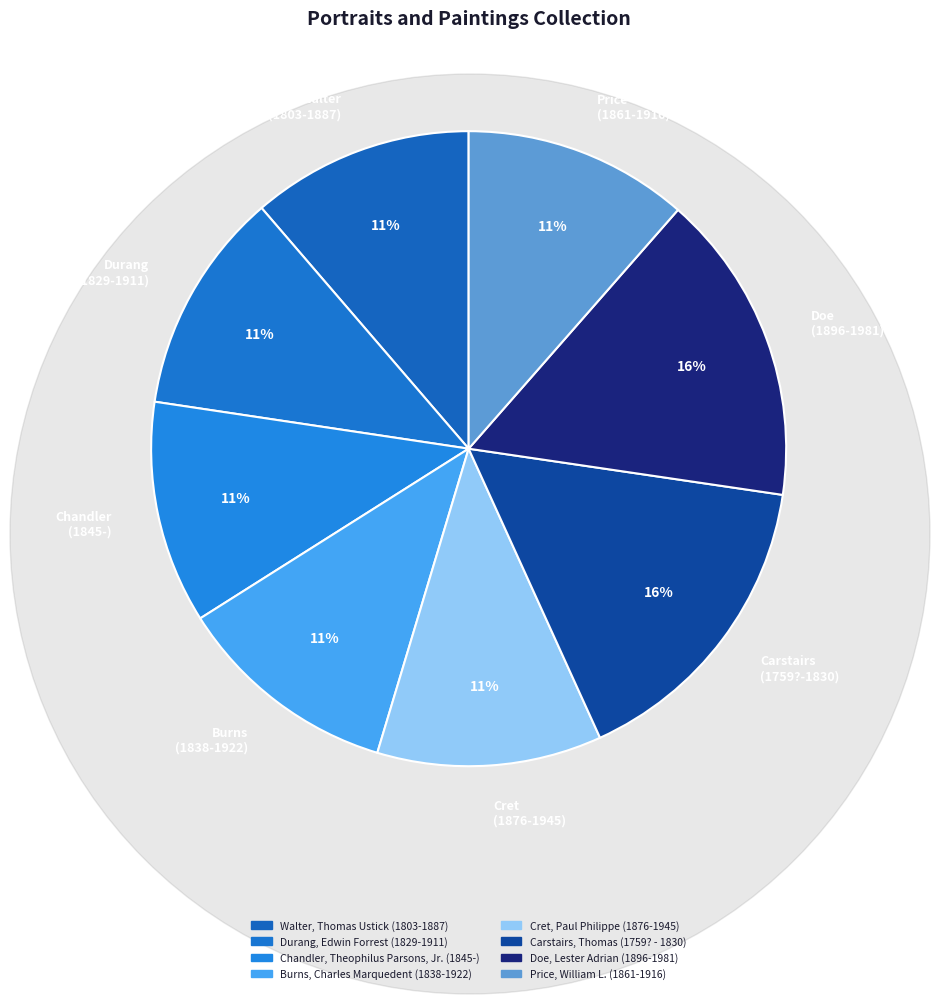

Is the sum of Doe, Lester Adrian (1896-1981) and Carstairs, Thomas (1759? - 1830) greater than half?

No